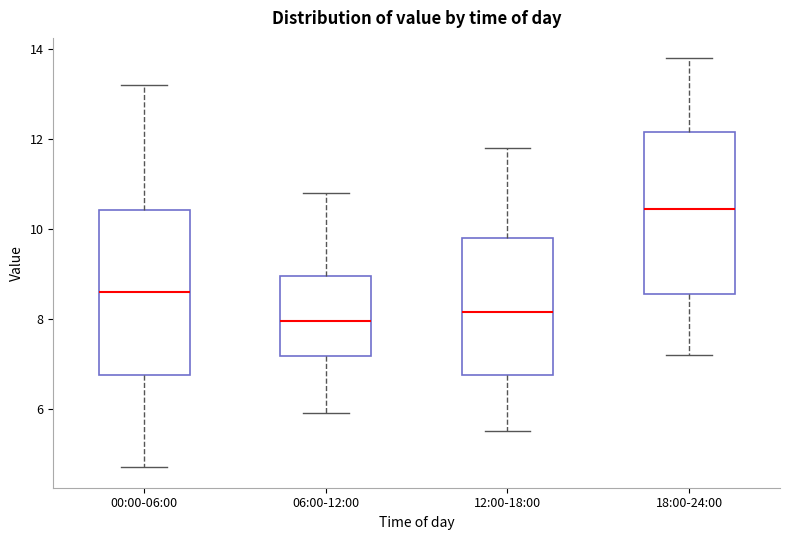

Reading left to right, read every box against the y-axis: the position of its median line, the range the box covers, and the ends of its whiskers. The values are not printed on the chart, so give them approximately, as read against the axis.

00:00-06:00: median 8.6, box 6.8 to 10.4, whiskers 4.8 to 13.2
06:00-12:00: median 8.0, box 7.2 to 9.0, whiskers 6.0 to 10.8
12:00-18:00: median 8.2, box 6.8 to 9.8, whiskers 5.6 to 11.8
18:00-24:00: median 10.4, box 8.6 to 12.2, whiskers 7.2 to 13.8